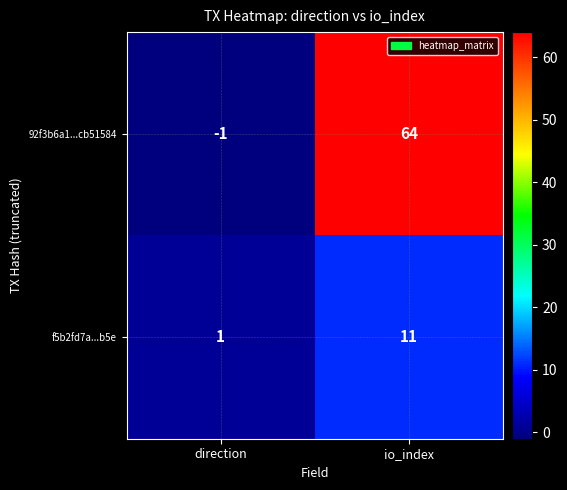

Which series has the widest spread of values?

92f3b6a1...cb51584